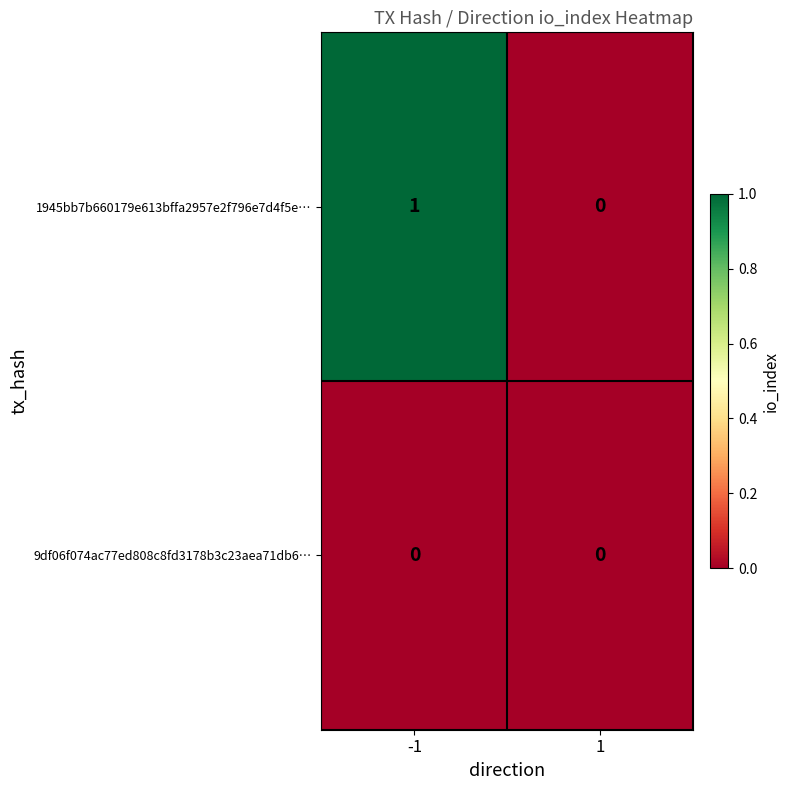

At which category is the sum across all series the highest?

-1